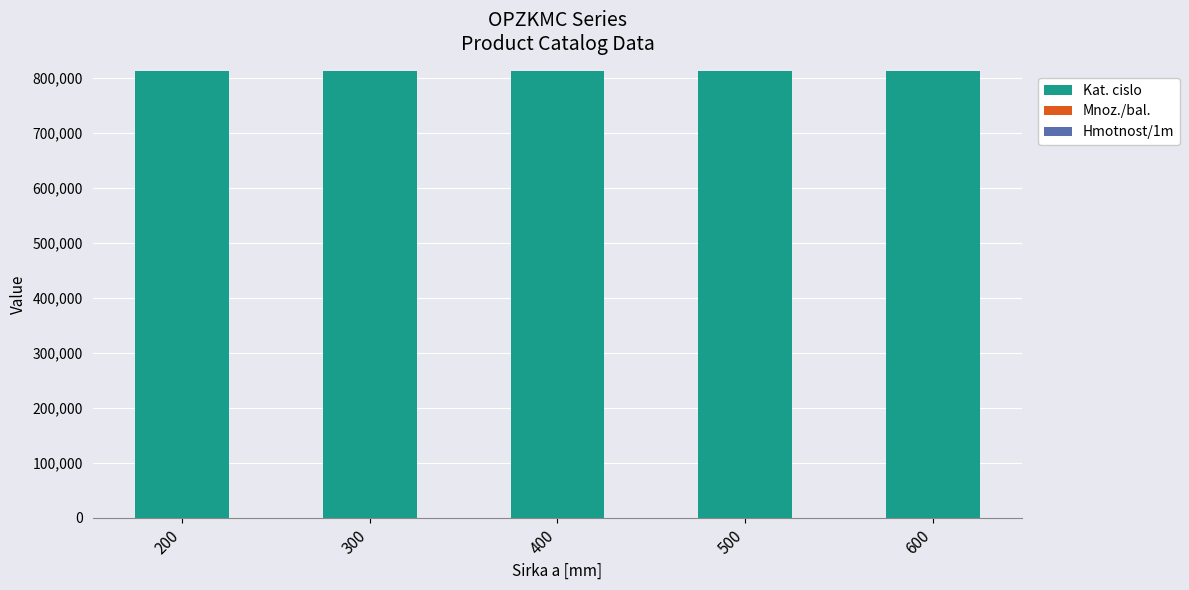

What is the total value across all series at 600?

812062